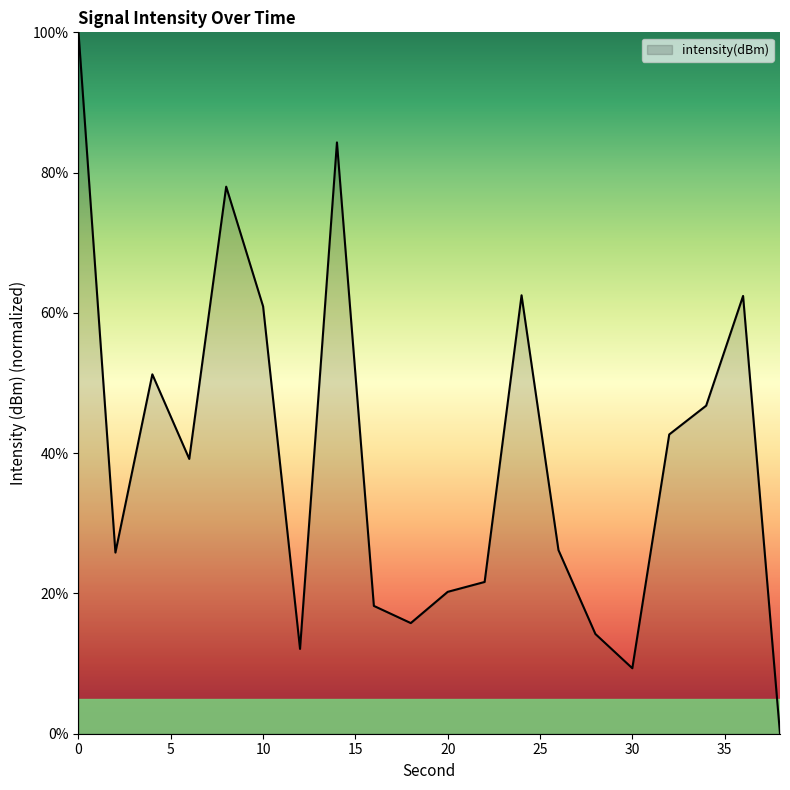

What is the sum of all values?

791.5